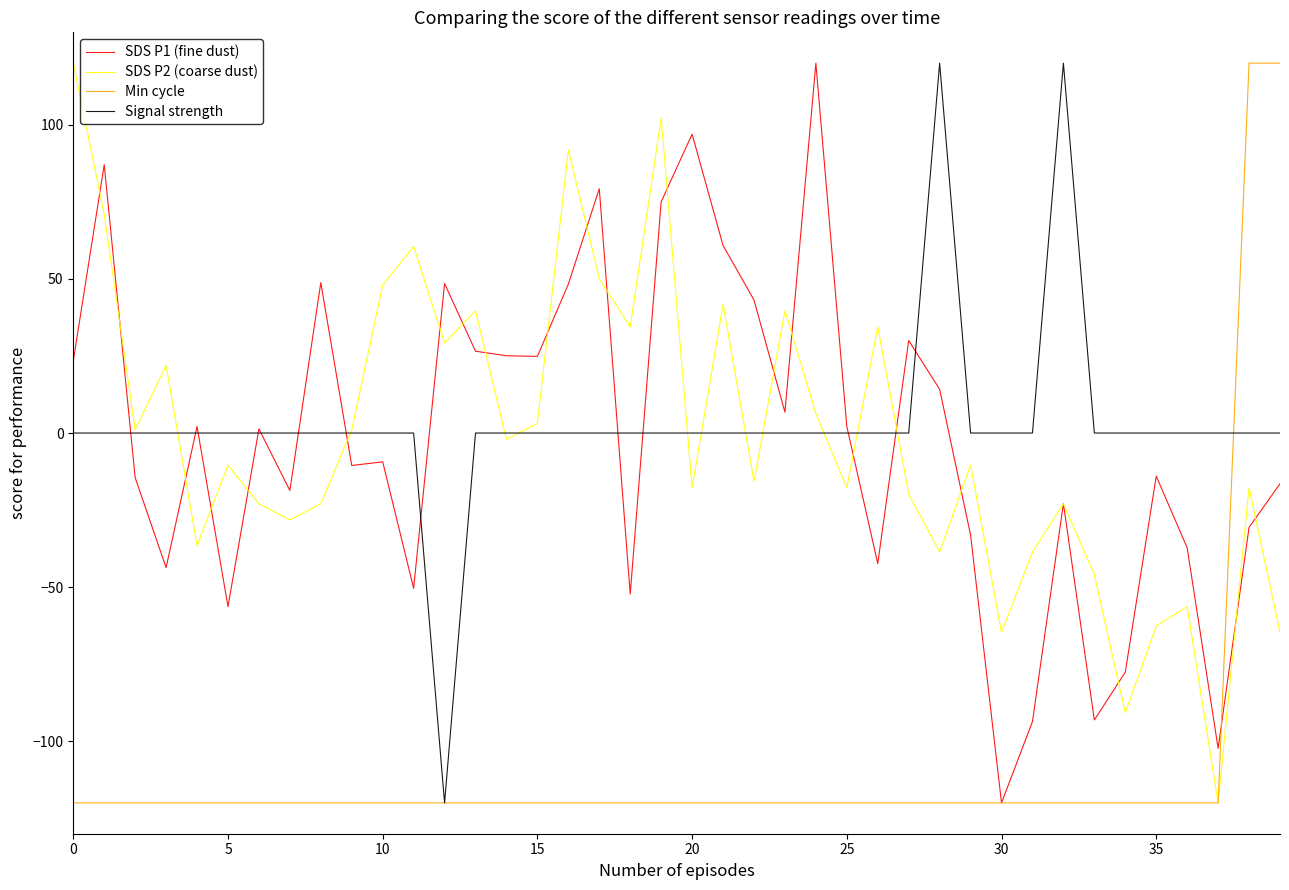

What is the minimum value for Min cycle?

-120.0